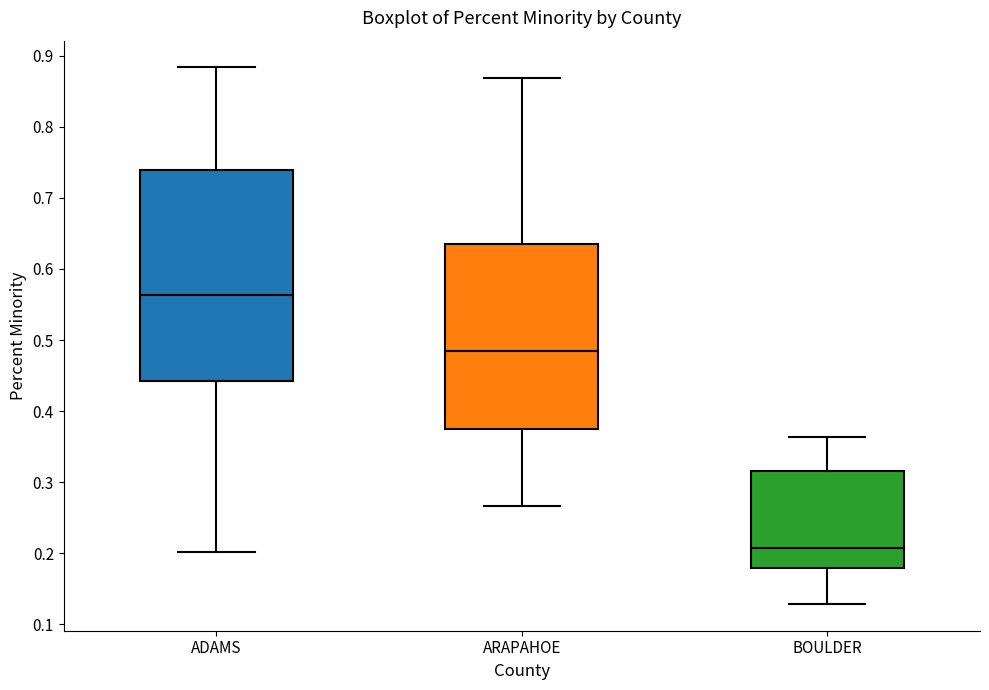

Reading left to right, transcribe this box plot: for each box, give where its median line is, the range the box spans, and where its two whiskers end, as read against the y-axis. The values are not printed on the chart, so give them approximately, as read against the axis.

ADAMS: median 0.56, box 0.44 to 0.74, whiskers 0.20 to 0.88
ARAPAHOE: median 0.48, box 0.37 to 0.64, whiskers 0.27 to 0.87
BOULDER: median 0.21, box 0.18 to 0.32, whiskers 0.13 to 0.36